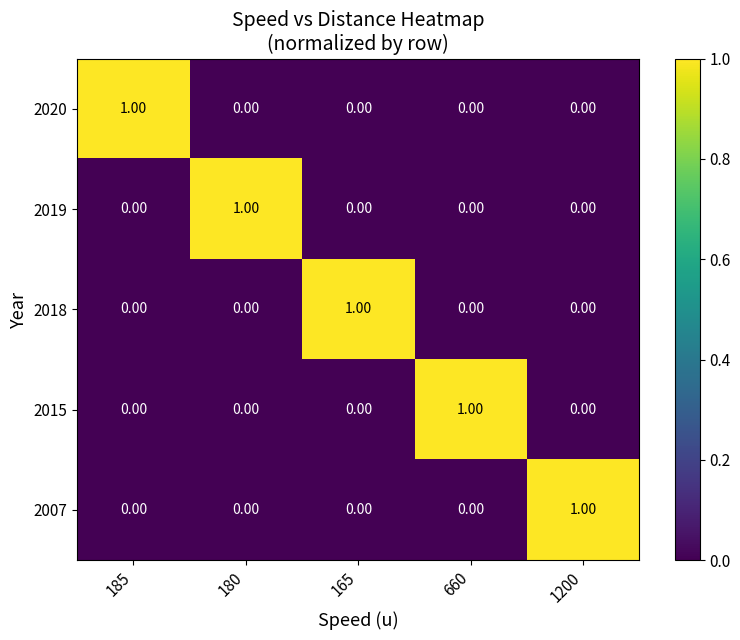

What is the difference between the highest and lowest values at 1200?

1